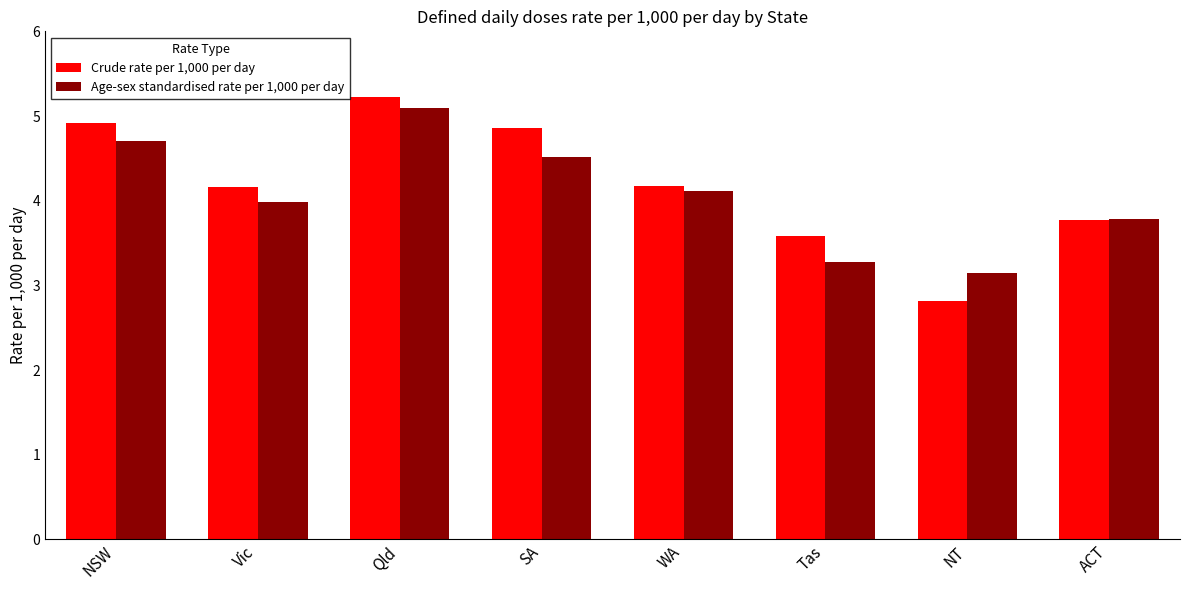

Where does the Crude rate per 1,000 per day series first go above 4?

NSW